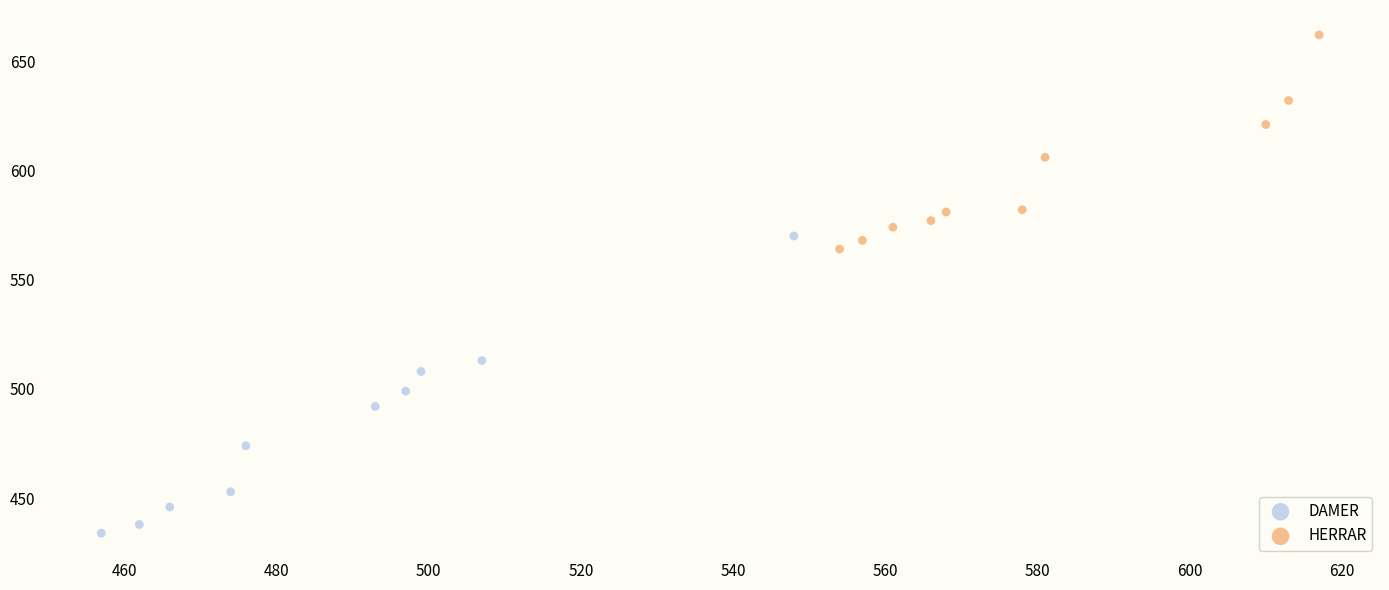

Which series has the largest Y range (max minus min)?

DAMER